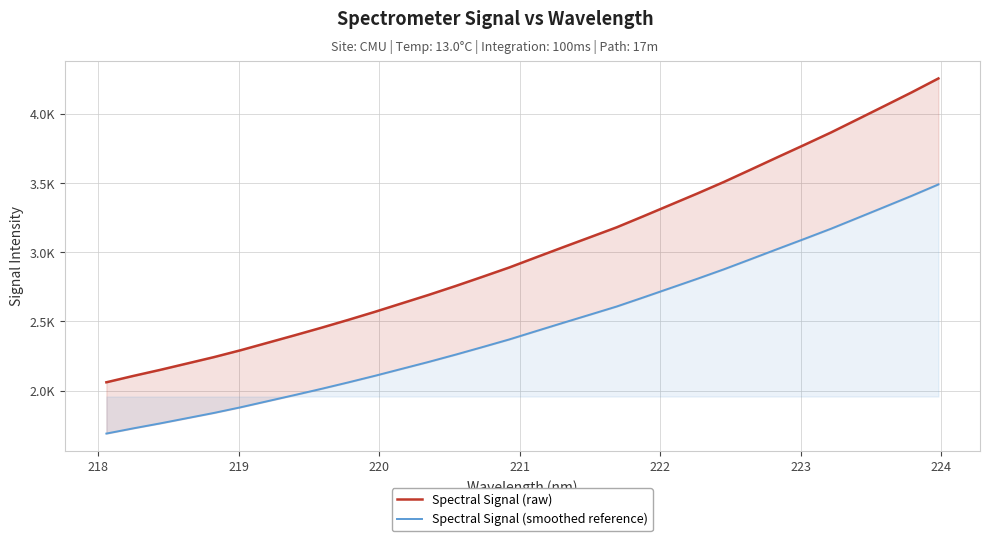

How many lines are shown in the chart?

2